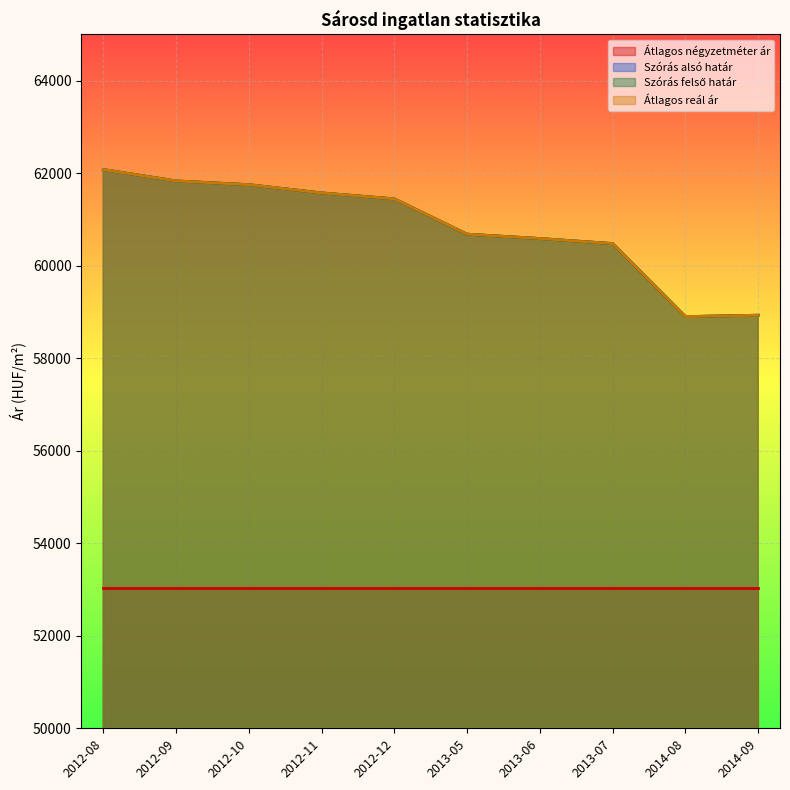

True or false: Szórás alsó határ and Szórás felső határ intersect in this chart.

False